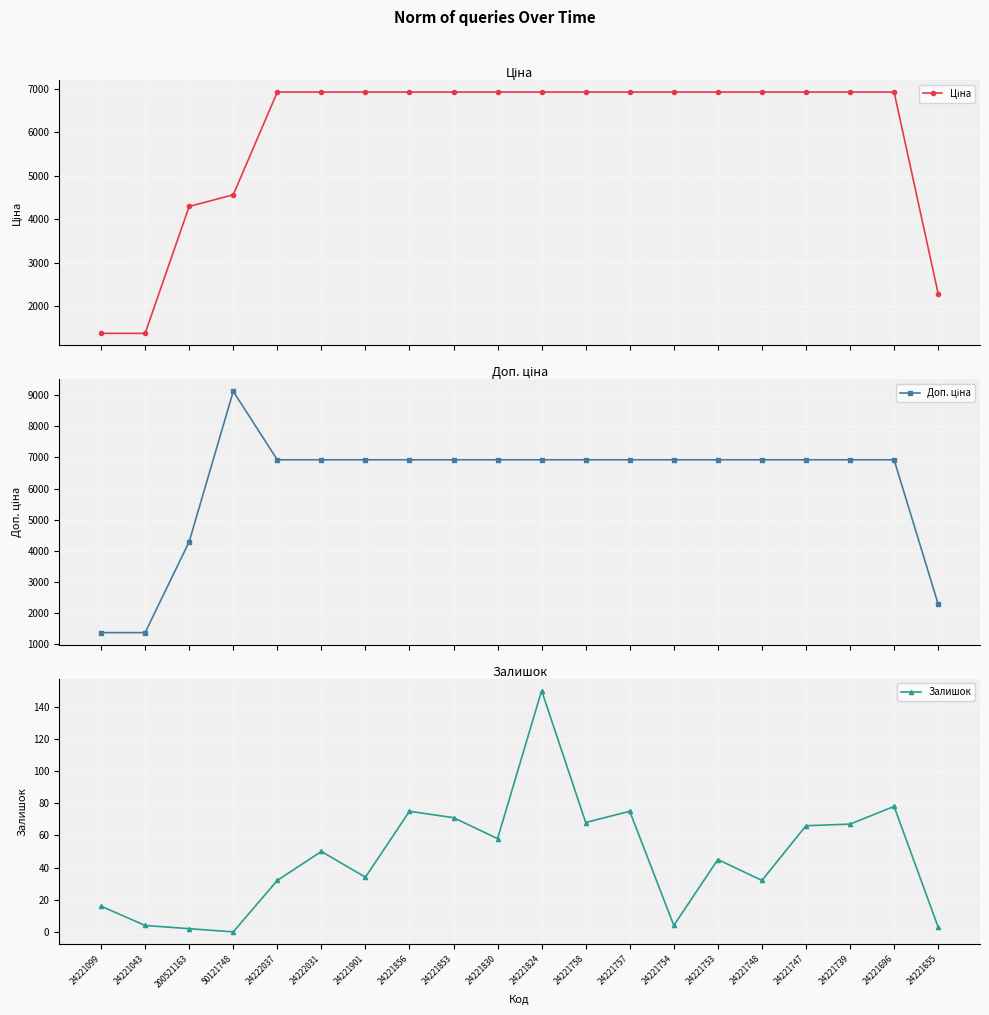

What is the sum of all Залишок values?

930